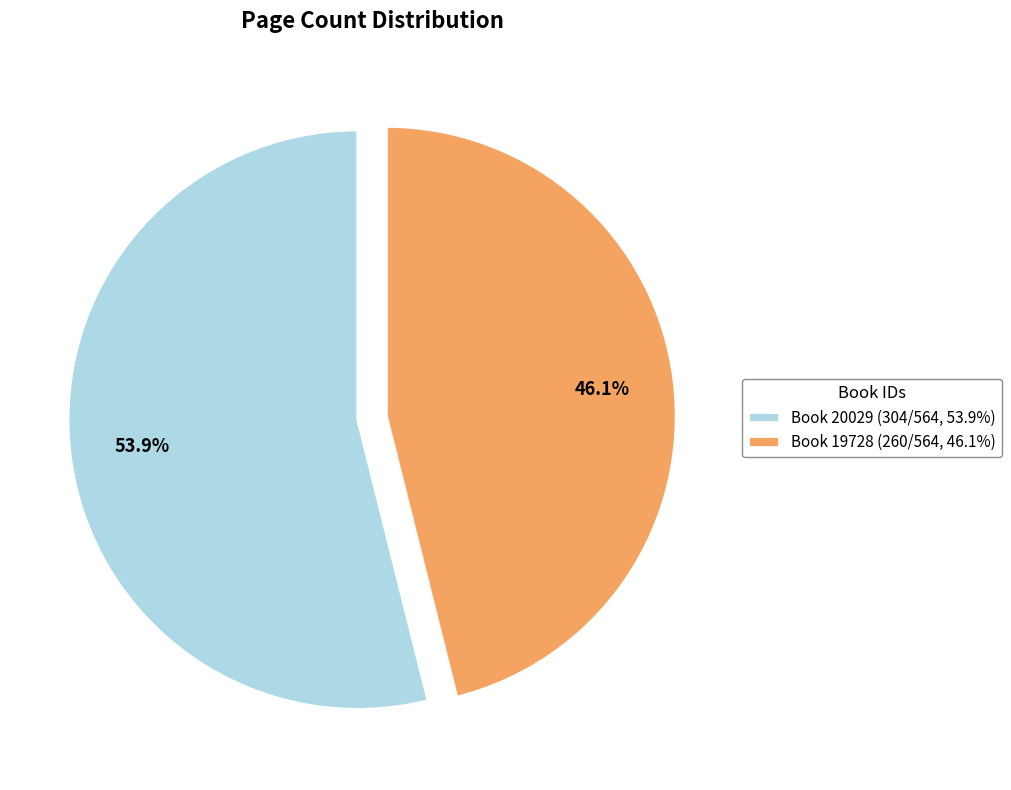

How many slices are in this pie chart?

2